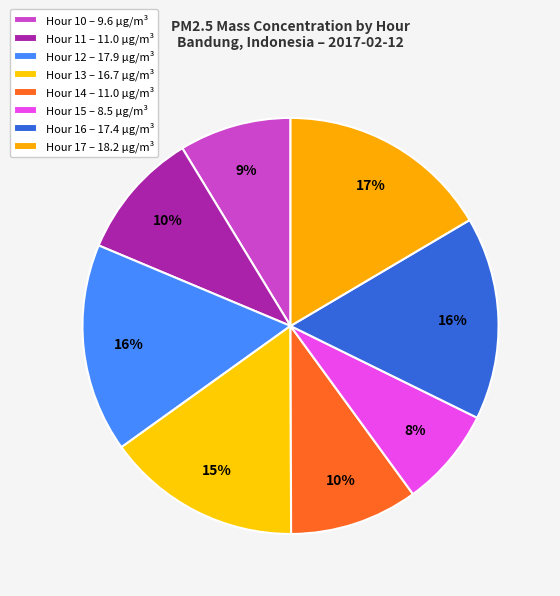

To the nearest percent, what percentage of the pie is Hour 15?

8%